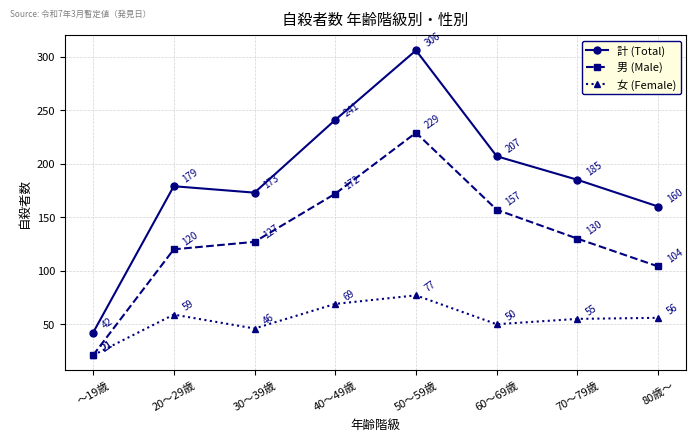

At how many categories does at least one series exceed 56?

7